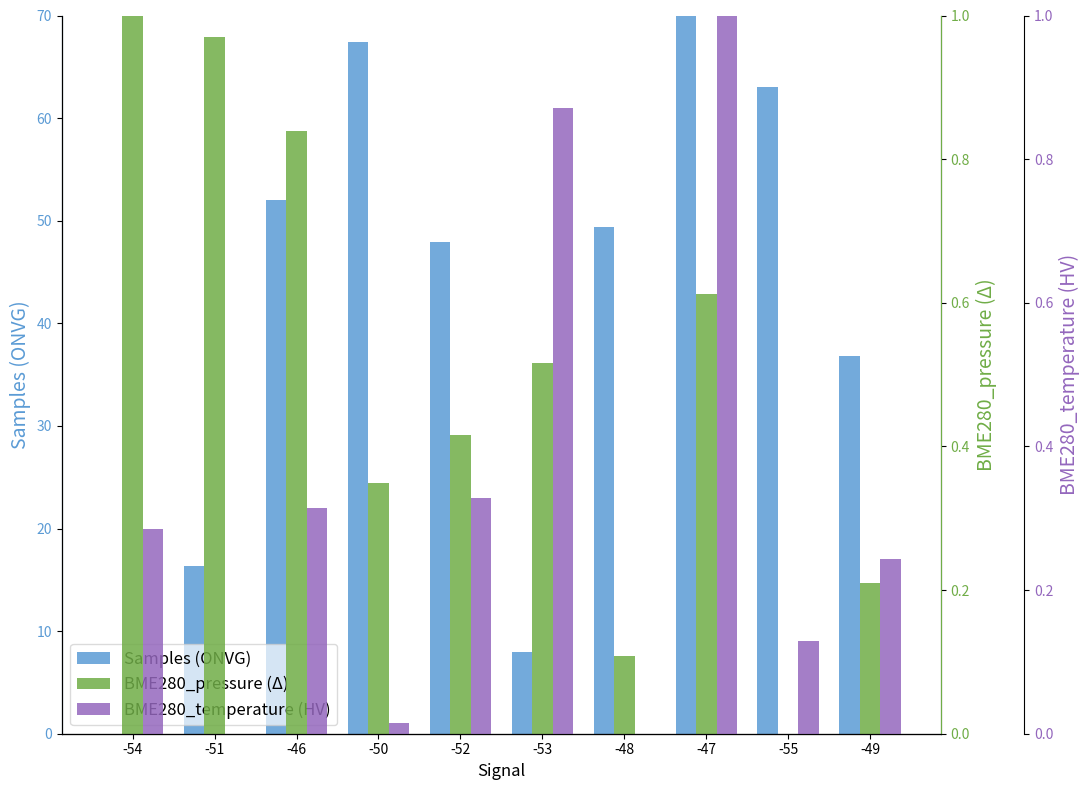

What is the sum of all Samples (ONVG) values?

411.0